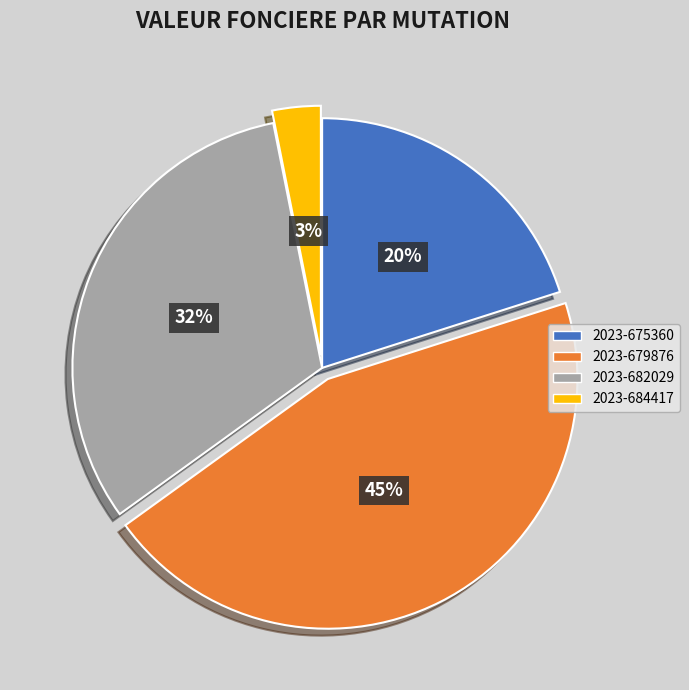

Which category has the smallest portion of the pie?

2023-684417